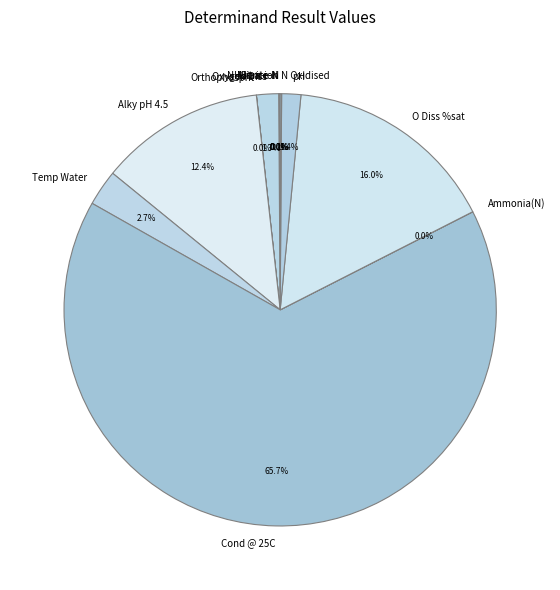

Which category accounts for the majority?

Cond @ 25C